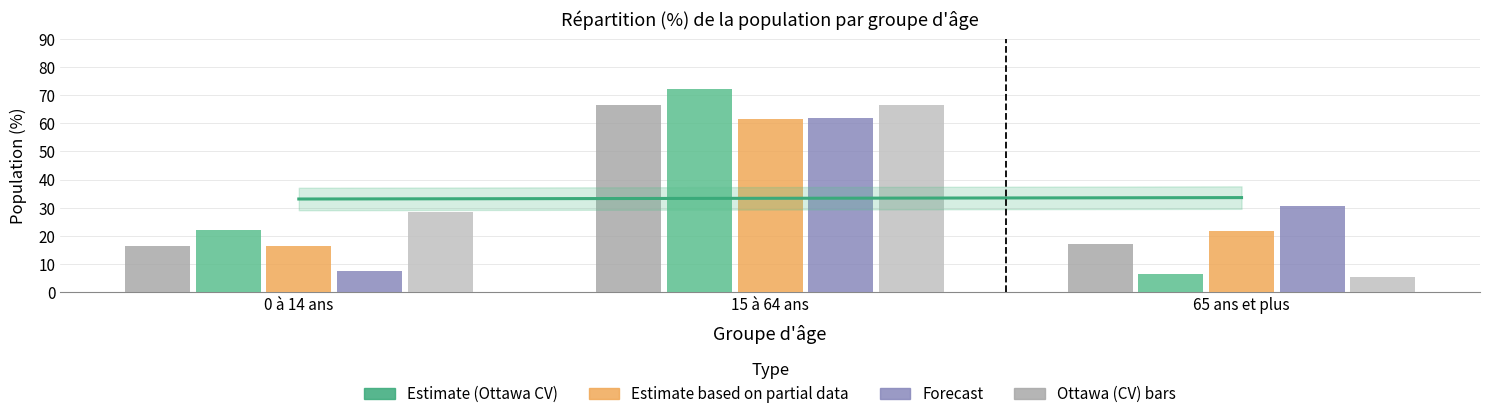

Is the value of DA 35061928 at 65 ans et plus greater than the value of DA 35060291 at 65 ans et plus?

No